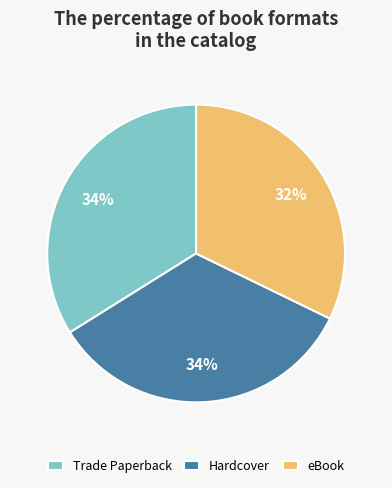

How many slices are in this pie chart?

3